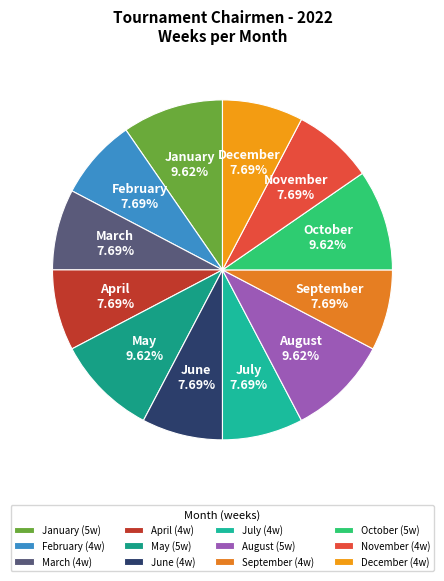

Which has a higher value, March or January?

January